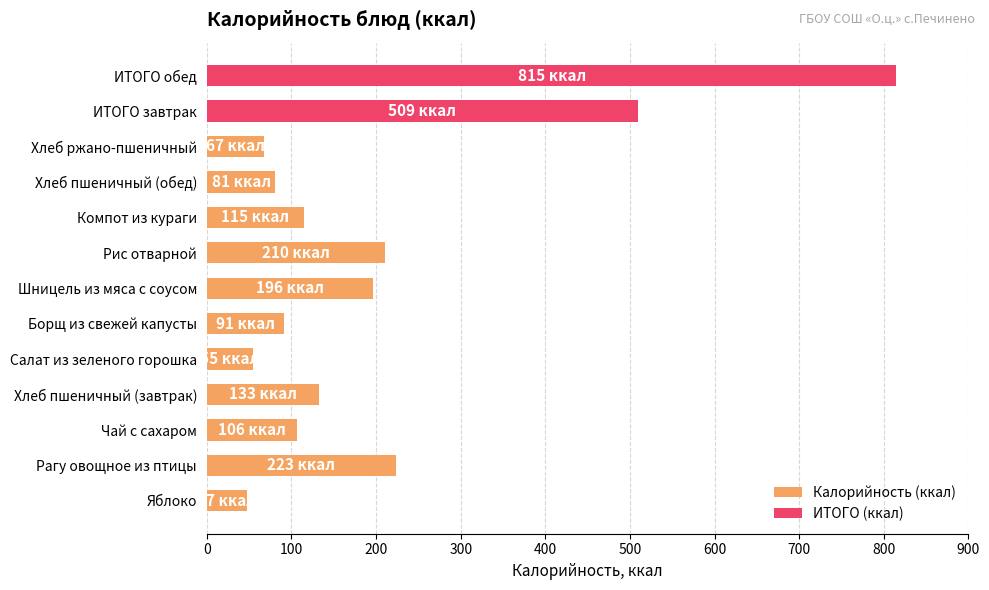

How many data points are less than 133?

7